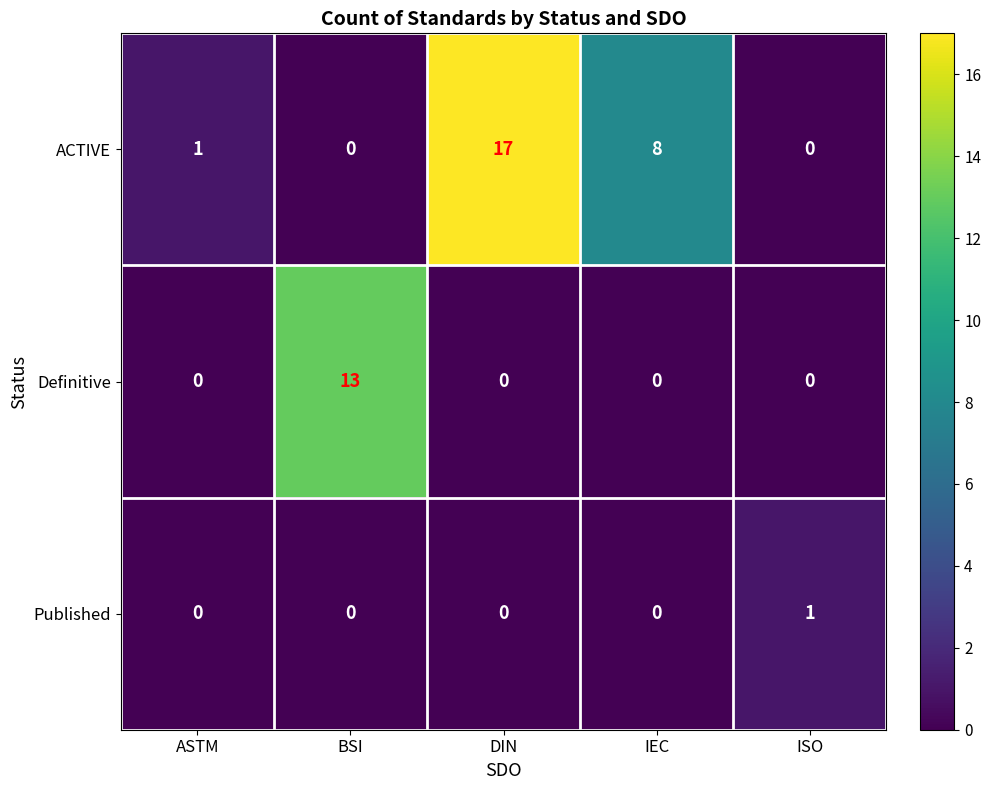

Reading left to right, list all the values displayed in this chart.

ACTIVE: 1	0	17	8	0
Definitive: 0	13	0	0	0
Published: 0	0	0	0	1